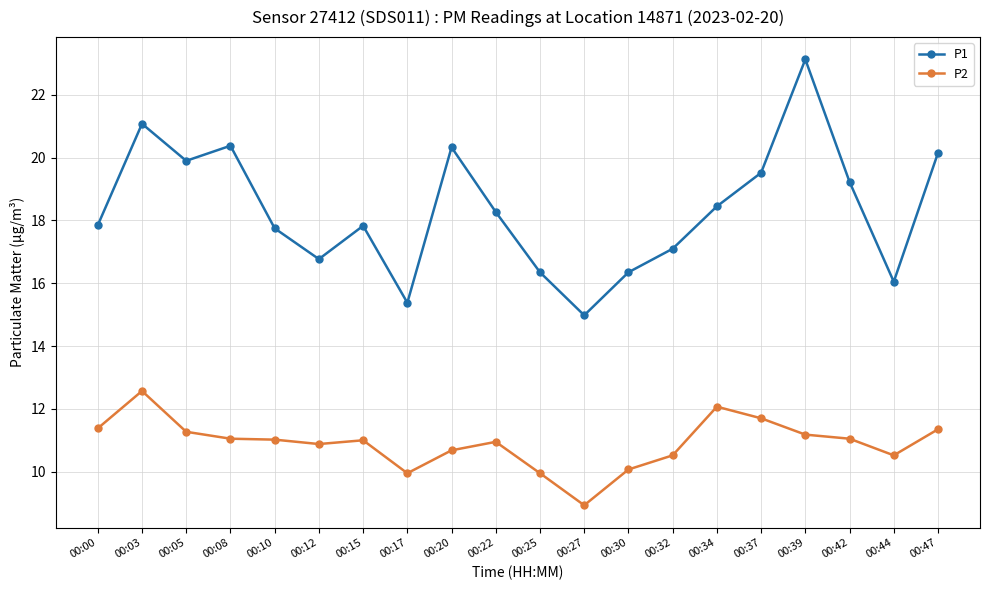

What is the spread (max minus min) of values at 00:32?

6.6